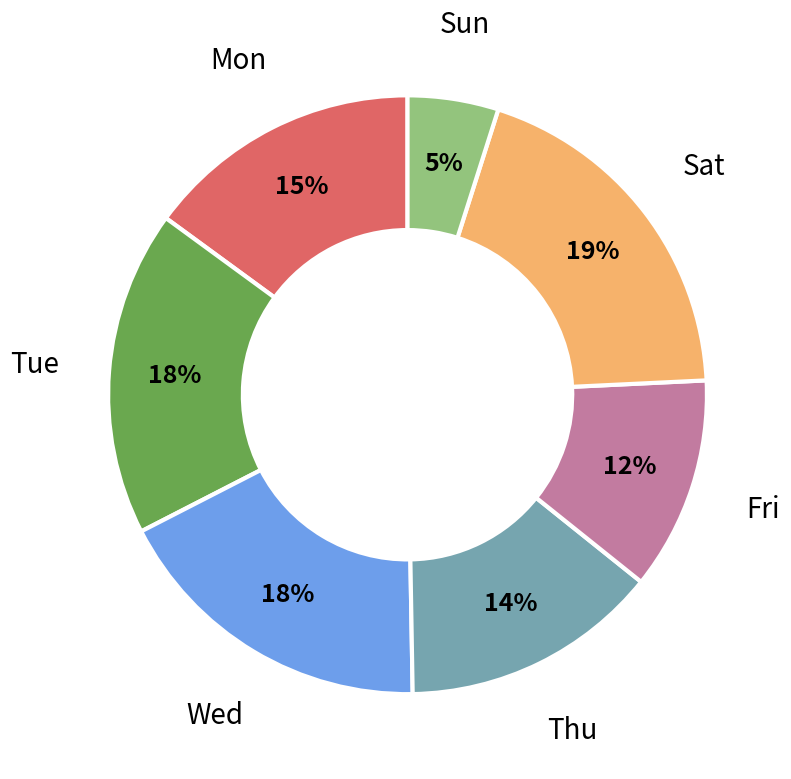

Is there any slice that represents more than half of the pie?

No